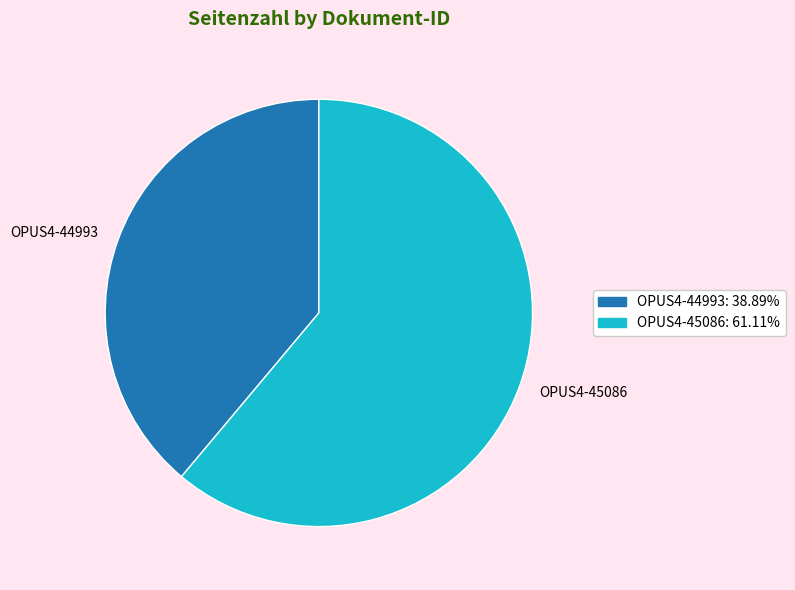

Between OPUS4-44993 and OPUS4-45086, which is larger?

OPUS4-45086